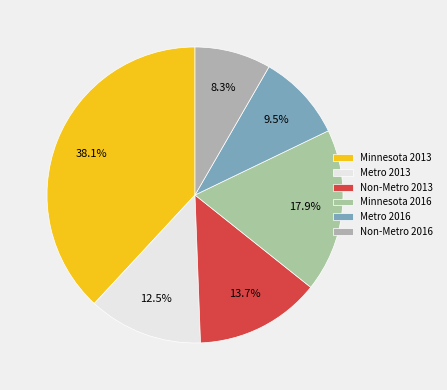

Which category has the smallest portion of the pie?

Non-Metro 2016